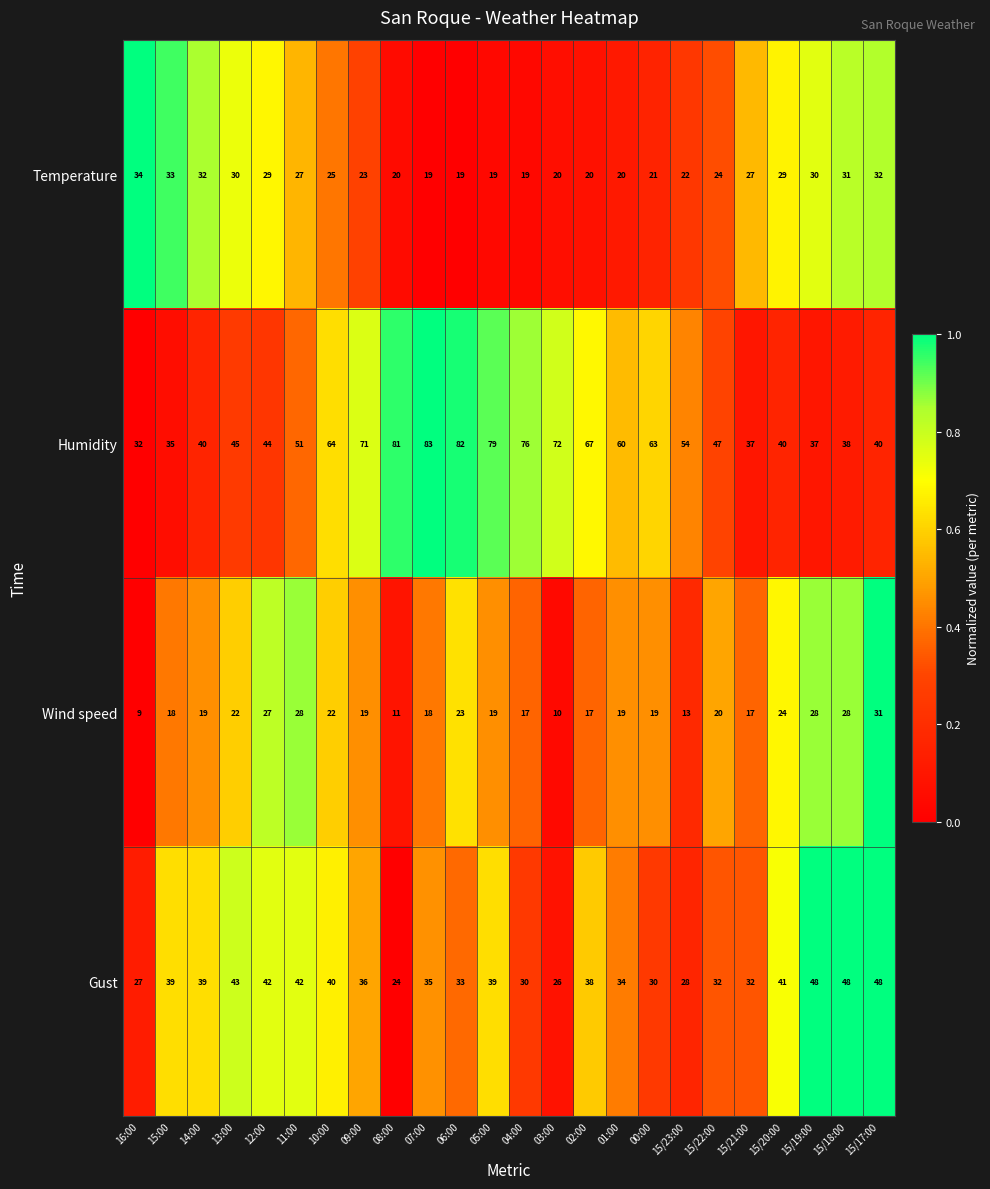

Where is Gust nearest to the value 36?

09:00